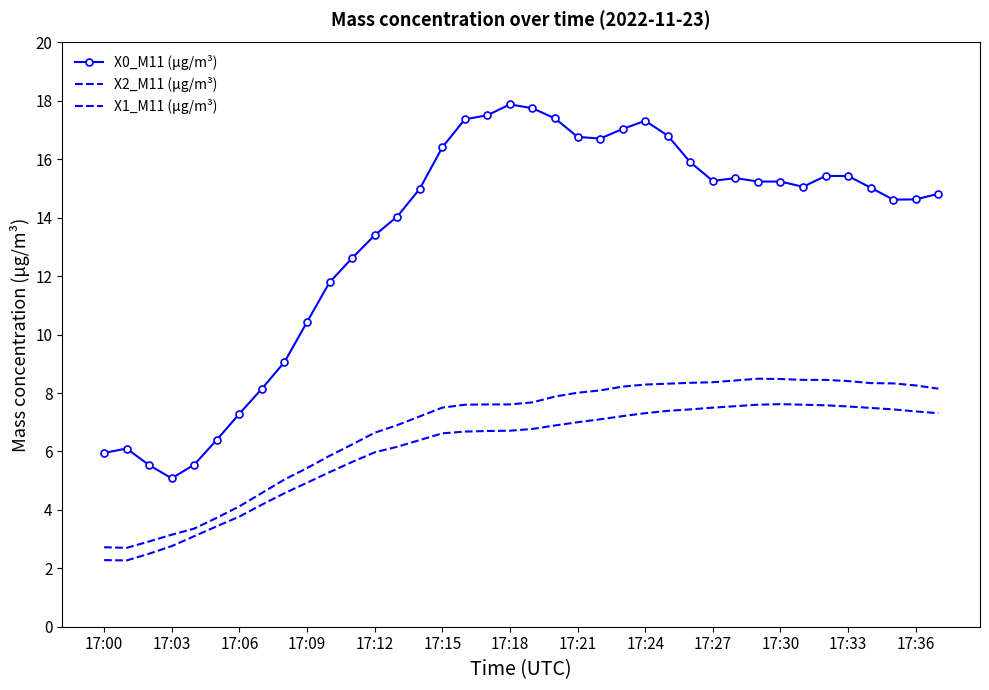

What is the smallest value displayed?

2.3